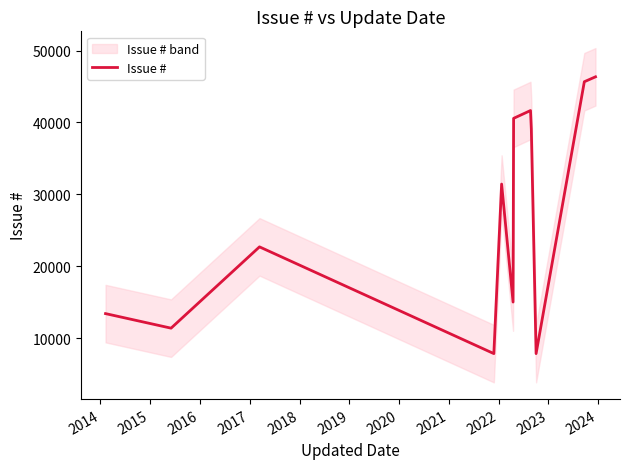

What is the sum of all values?

323012